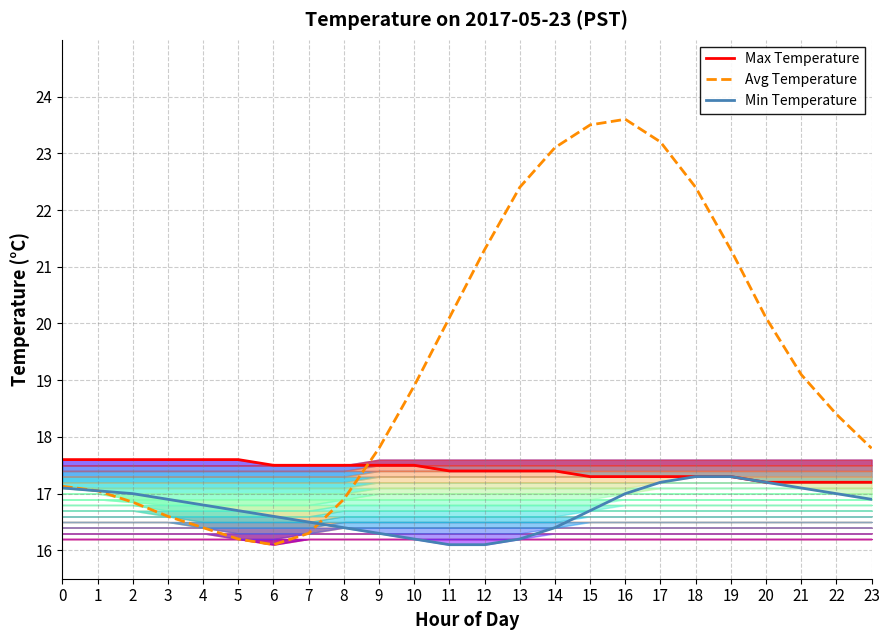

What is the maximum value for Avg Temperature?

23.6